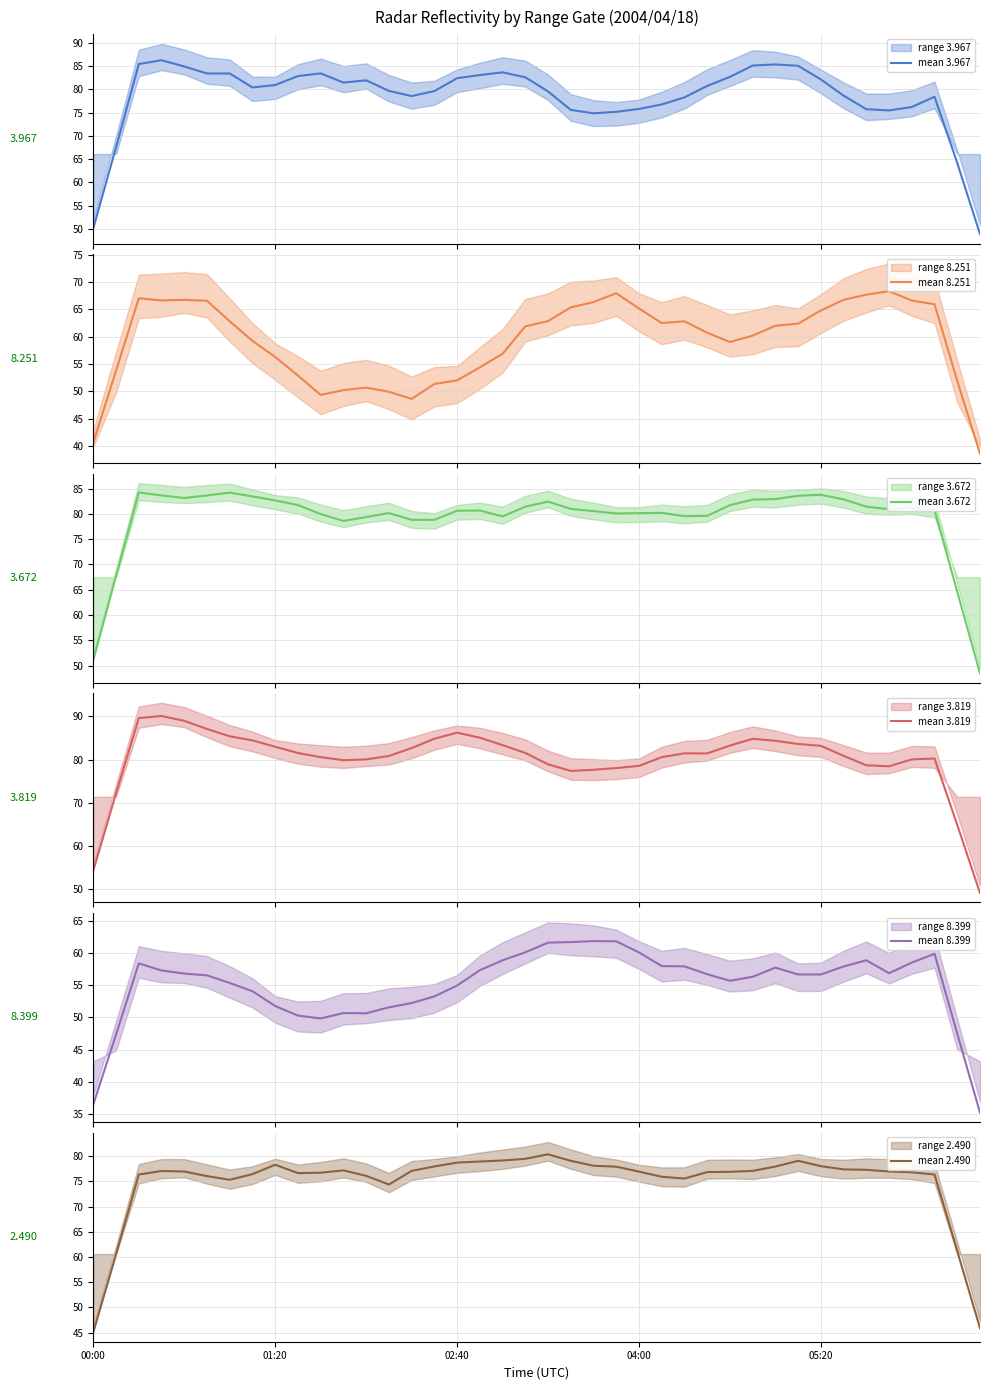

After their last crossing, which series has the higher values: mean 2.490 or mean 3.967?

mean 3.967